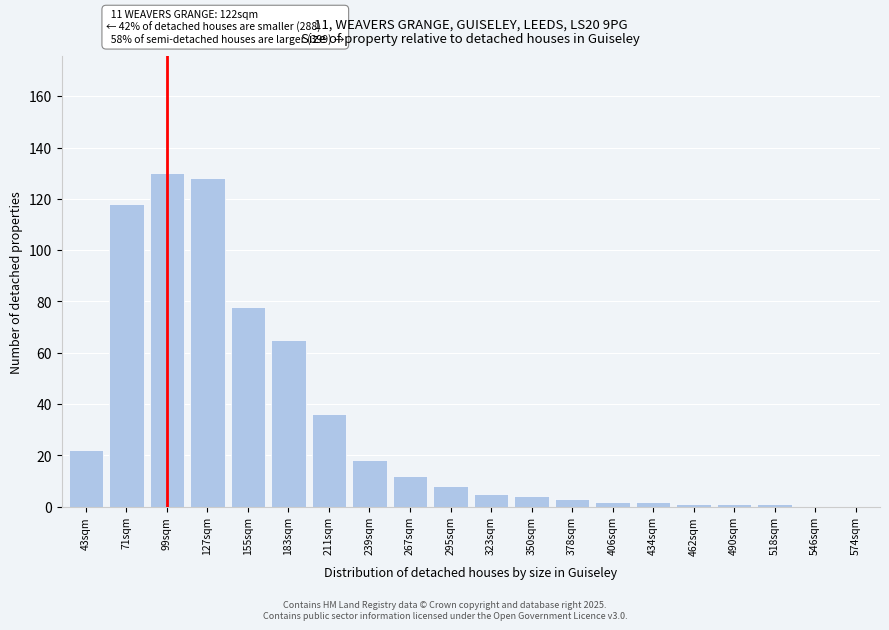

Reading left to right, extract all data points from this chart.

43sqm=22	71sqm=118	99sqm=130	127sqm=128	155sqm=78	183sqm=65	211sqm=36	239sqm=18	267sqm=12	295sqm=8	323sqm=5	350sqm=4	378sqm=3	406sqm=2	434sqm=2	462sqm=1	490sqm=1	518sqm=1	546sqm=0	574sqm=0